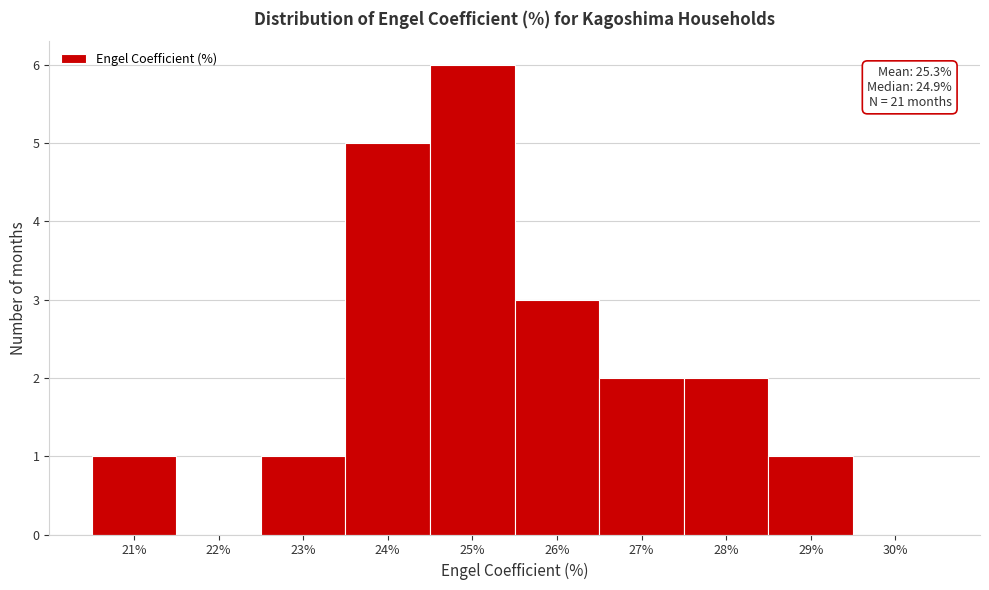

Over which range of the x-axis is the bar tallest?

24.5 to 25.5